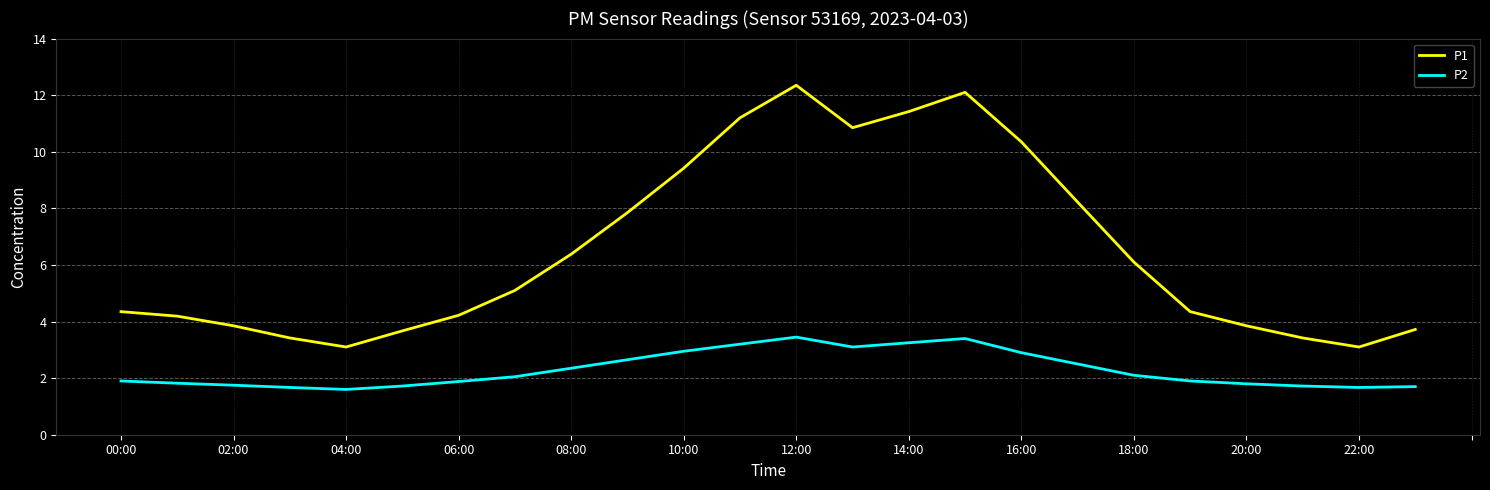

What is the smallest value displayed?

1.6